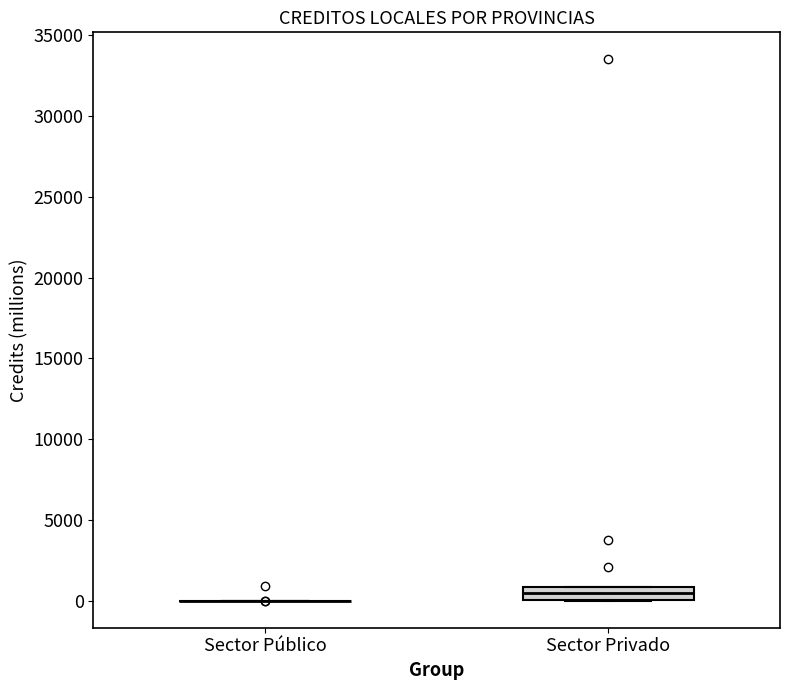

Reading left to right, transcribe this box plot: for each box, give where its median line is, the range the box spans, and where its two whiskers end, as read against the y-axis. The values are not printed on the chart, so give them approximately, as read against the axis.

Sector Público: box collapsed to a line at 0, whiskers 0 to 0
Sector Privado: median 500, box 0 to 1000, whiskers 0 to 1000